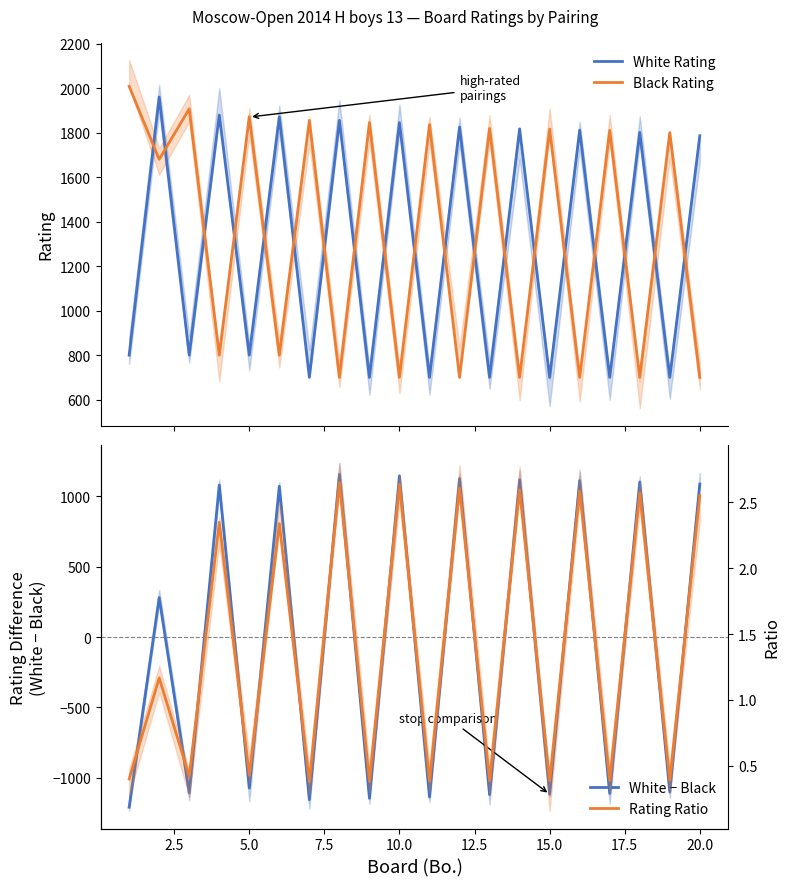

What is the difference between the maximum and minimum values in the White Rating series?

1260